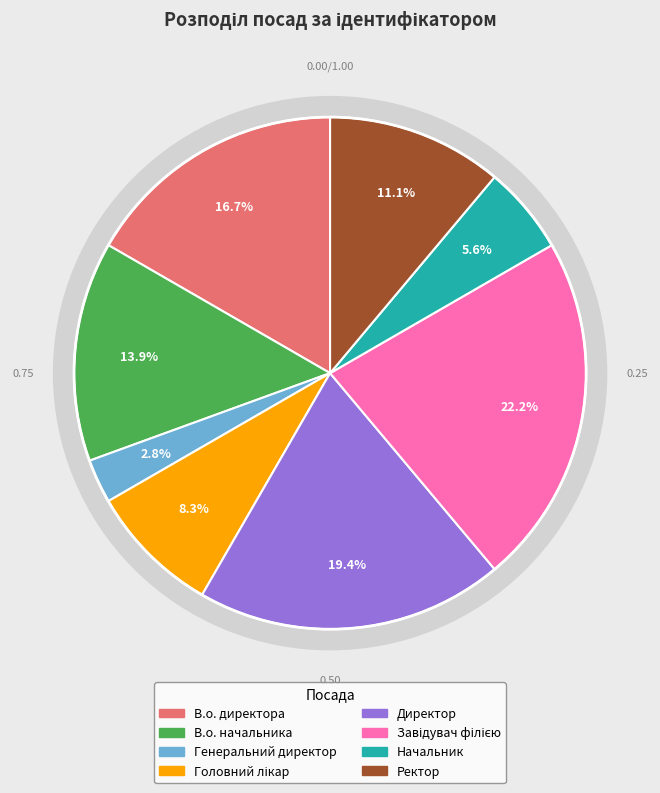

What percentage is NOT represented by Директор?

80.6%